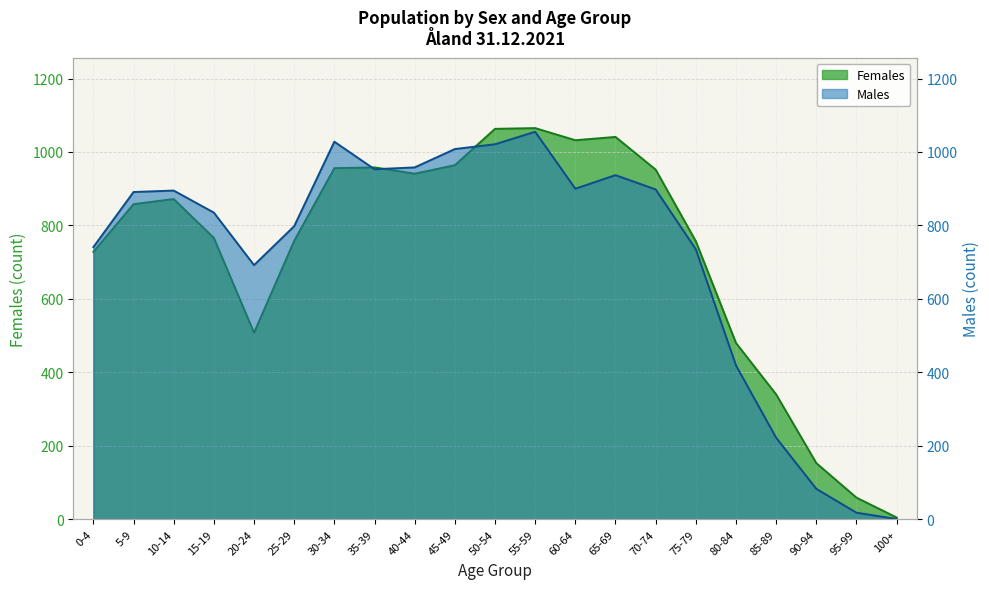

What are all the series names shown in the legend?

Females, Males